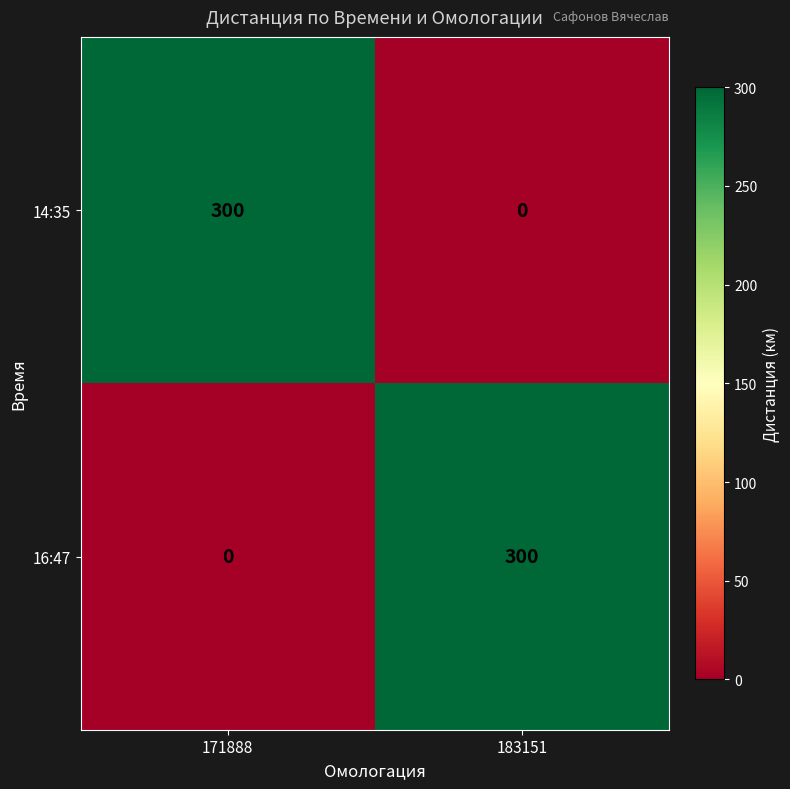

What is the difference between the highest and lowest values at 171888?

300